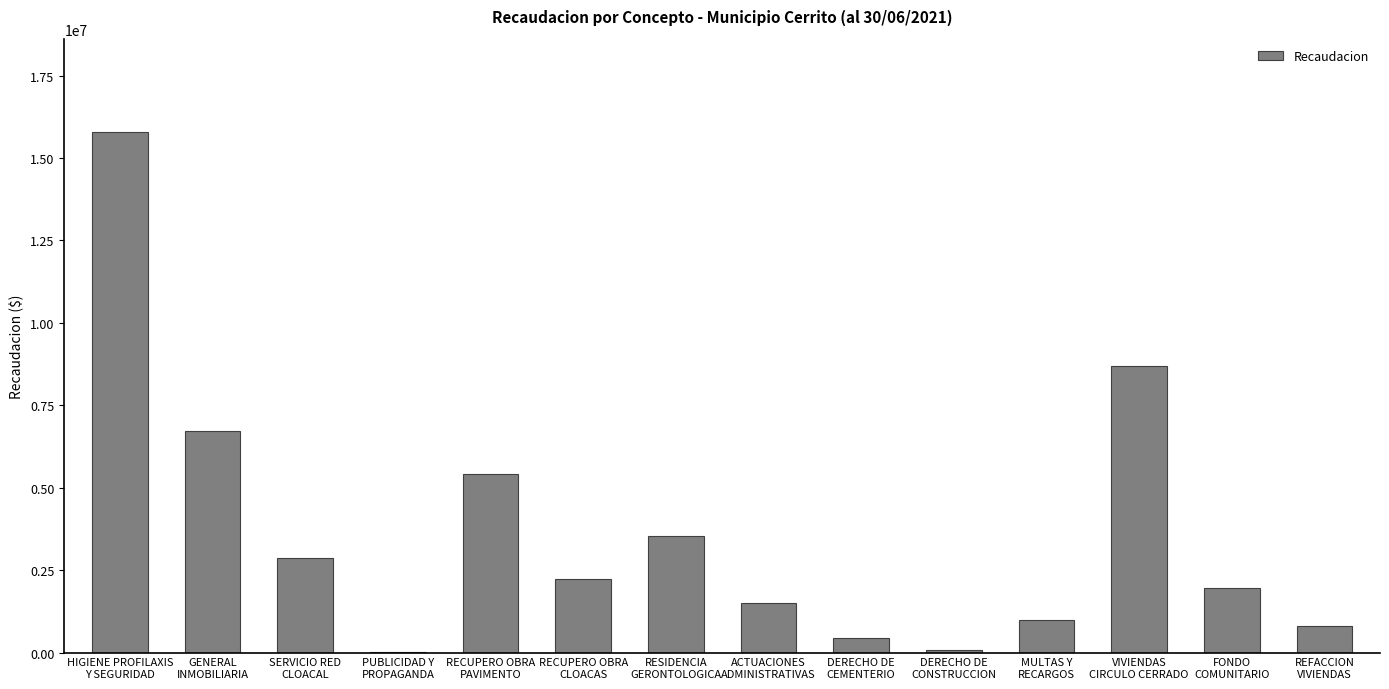

What is the maximum value shown in the chart?

15777373.8